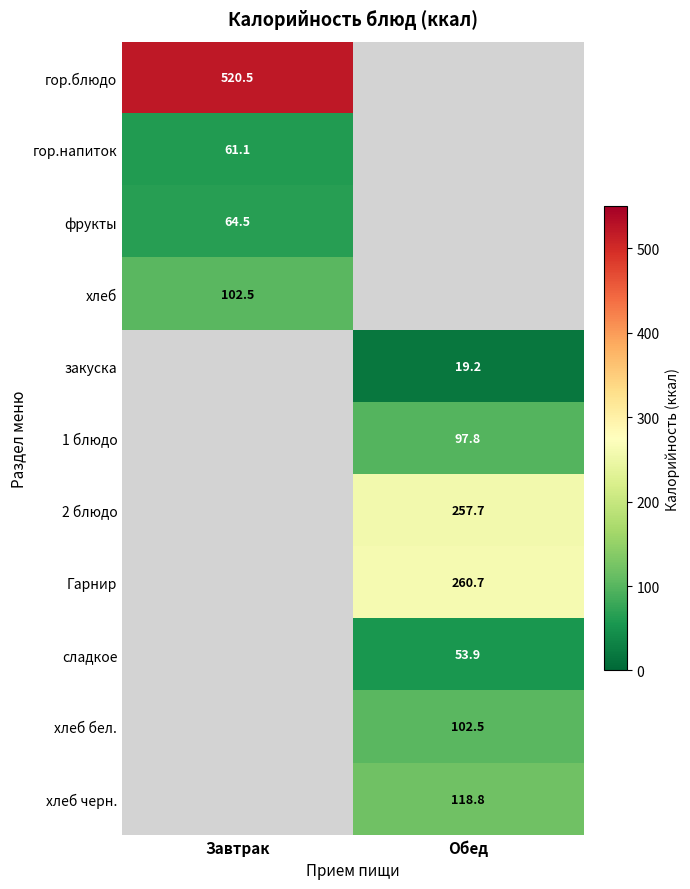

The value of 1 блюдо at Обед is 97.8. True or false?

True